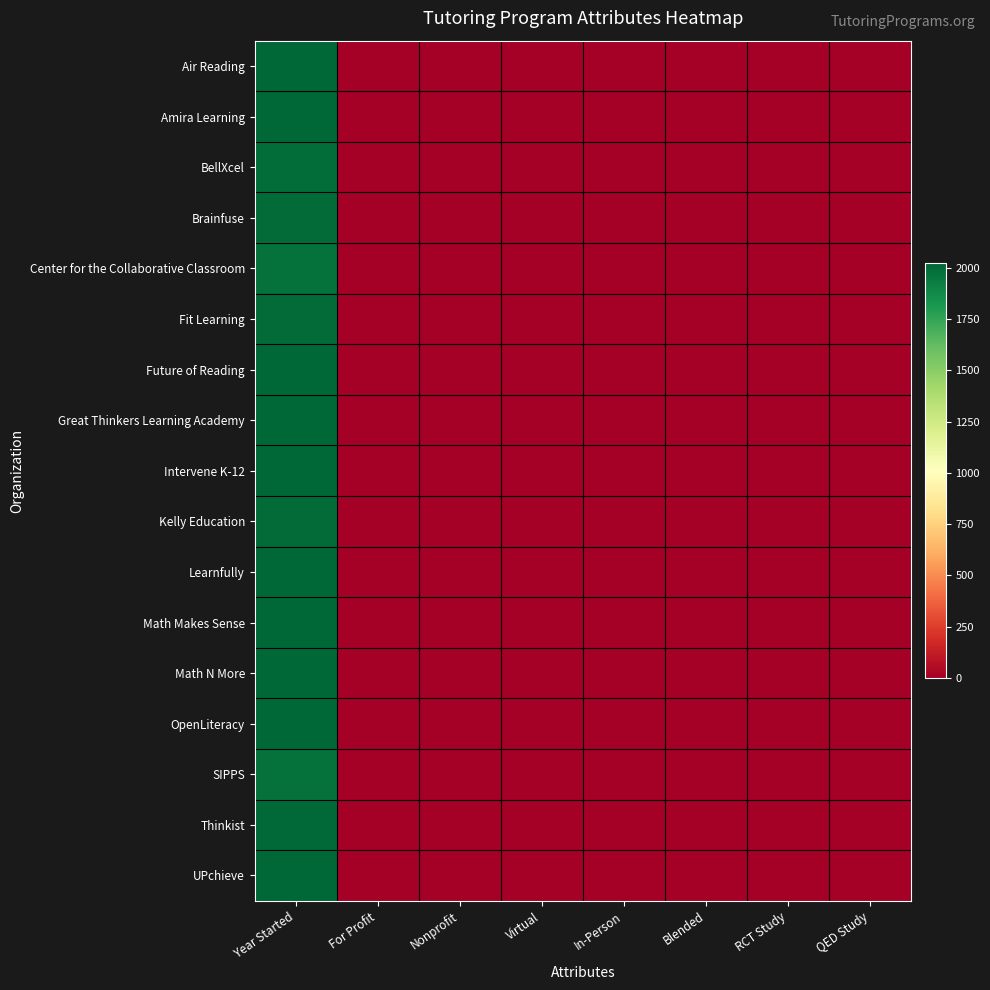

Reading right to left, transcribe all the data shown in this chart.

Air Reading: QED Study=0	RCT Study=0	Blended=0	In-Person=0	Virtual=1	Nonprofit=0	For Profit=1	Year Started=2021
Amira Learning: QED Study=0	RCT Study=1	Blended=0	In-Person=0	Virtual=1	Nonprofit=0	For Profit=1	Year Started=2018
BellXcel: QED Study=0	RCT Study=0	Blended=0	In-Person=0	Virtual=0	Nonprofit=1	For Profit=0	Year Started=1992
Brainfuse: QED Study=0	RCT Study=0	Blended=0	In-Person=0	Virtual=1	Nonprofit=0	For Profit=1	Year Started=1999
Center for the Collaborative Classroom: QED Study=1	RCT Study=0	Blended=0	In-Person=1	Virtual=1	Nonprofit=1	For Profit=0	Year Started=1980
Fit Learning: QED Study=0	RCT Study=0	Blended=1	In-Person=1	Virtual=1	Nonprofit=0	For Profit=1	Year Started=1998
Future of Reading: QED Study=0	RCT Study=0	Blended=1	In-Person=0	Virtual=1	Nonprofit=1	For Profit=0	Year Started=2020
Great Thinkers Learning Academy: QED Study=0	RCT Study=0	Blended=0	In-Person=1	Virtual=1	Nonprofit=0	For Profit=1	Year Started=2020
Intervene K-12: QED Study=0	RCT Study=0	Blended=0	In-Person=0	Virtual=1	Nonprofit=0	For Profit=1	Year Started=2017
Kelly Education: QED Study=0	RCT Study=0	Blended=1	In-Person=1	Virtual=1	Nonprofit=0	For Profit=1	Year Started=2001
Learnfully: QED Study=0	RCT Study=0	Blended=1	In-Person=1	Virtual=1	Nonprofit=0	For Profit=1	Year Started=2020
Math Makes Sense: QED Study=0	RCT Study=0	Blended=1	In-Person=1	Virtual=1	Nonprofit=0	For Profit=1	Year Started=2017
Math N More: QED Study=0	RCT Study=0	Blended=0	In-Person=0	Virtual=1	Nonprofit=1	For Profit=0	Year Started=2020
OpenLiteracy: QED Study=0	RCT Study=0	Blended=0	In-Person=0	Virtual=1	Nonprofit=0	For Profit=1	Year Started=2020
SIPPS: QED Study=1	RCT Study=0	Blended=0	In-Person=1	Virtual=1	Nonprofit=1	For Profit=0	Year Started=1980
Thinkist: QED Study=0	RCT Study=0	Blended=0	In-Person=0	Virtual=1	Nonprofit=0	For Profit=1	Year Started=2006
UPchieve: QED Study=0	RCT Study=1	Blended=0	In-Person=0	Virtual=1	Nonprofit=1	For Profit=0	Year Started=2018